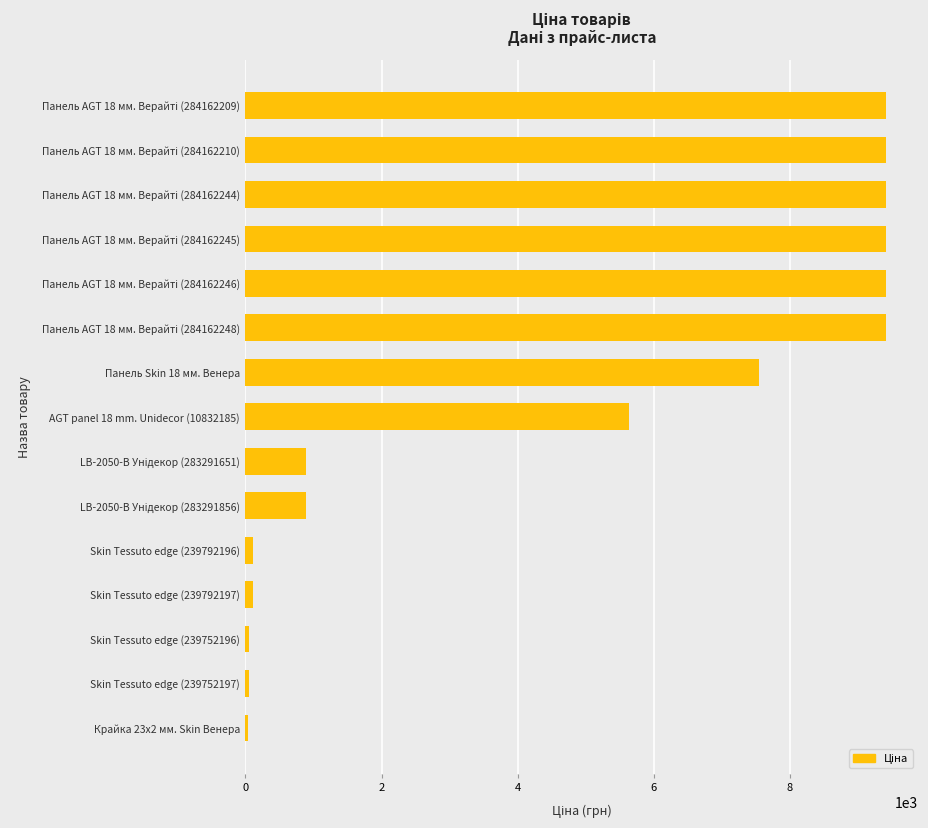

At which label is the value closest to 4724?

AGT panel 18 mm. Unidecor (10832185)